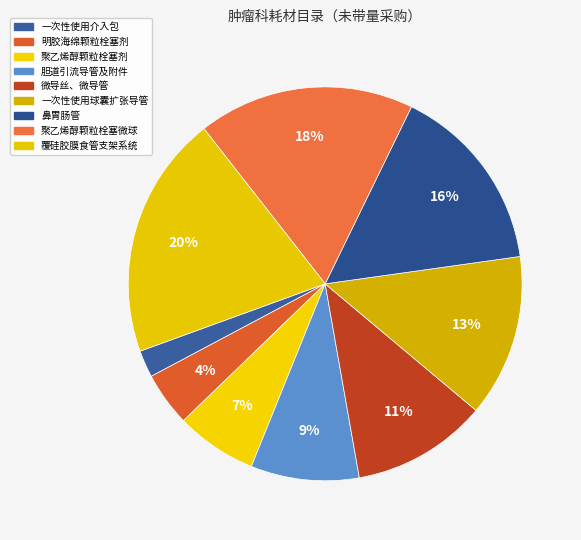

Combined, what portion of the pie is 聚乙烯醇颗粒栓塞微球 and 胆道引流导管及附件?

26.7%